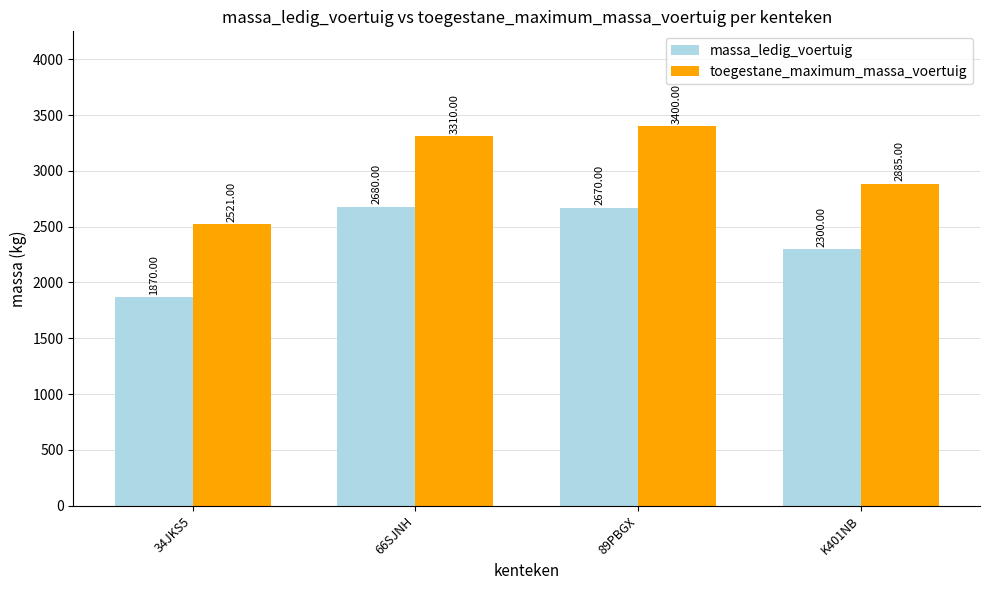

What position from the left is 34JKS5?

1